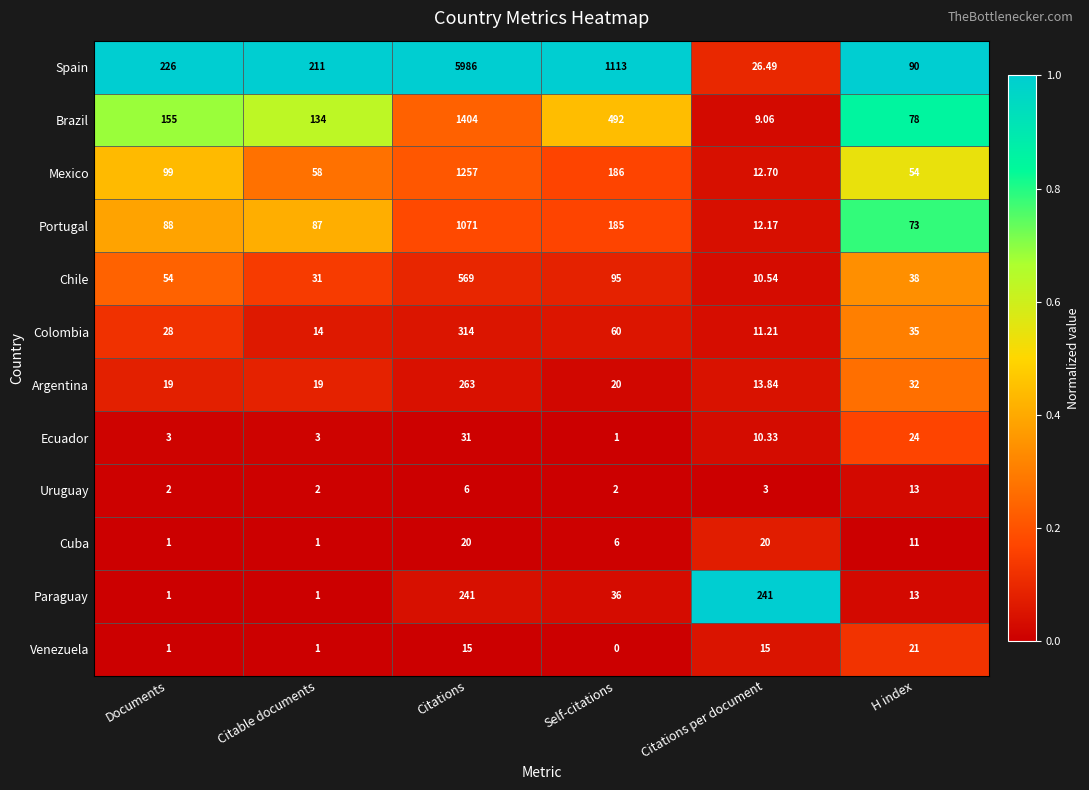

At which category does the chart reach its minimum across all series?

Self-citations